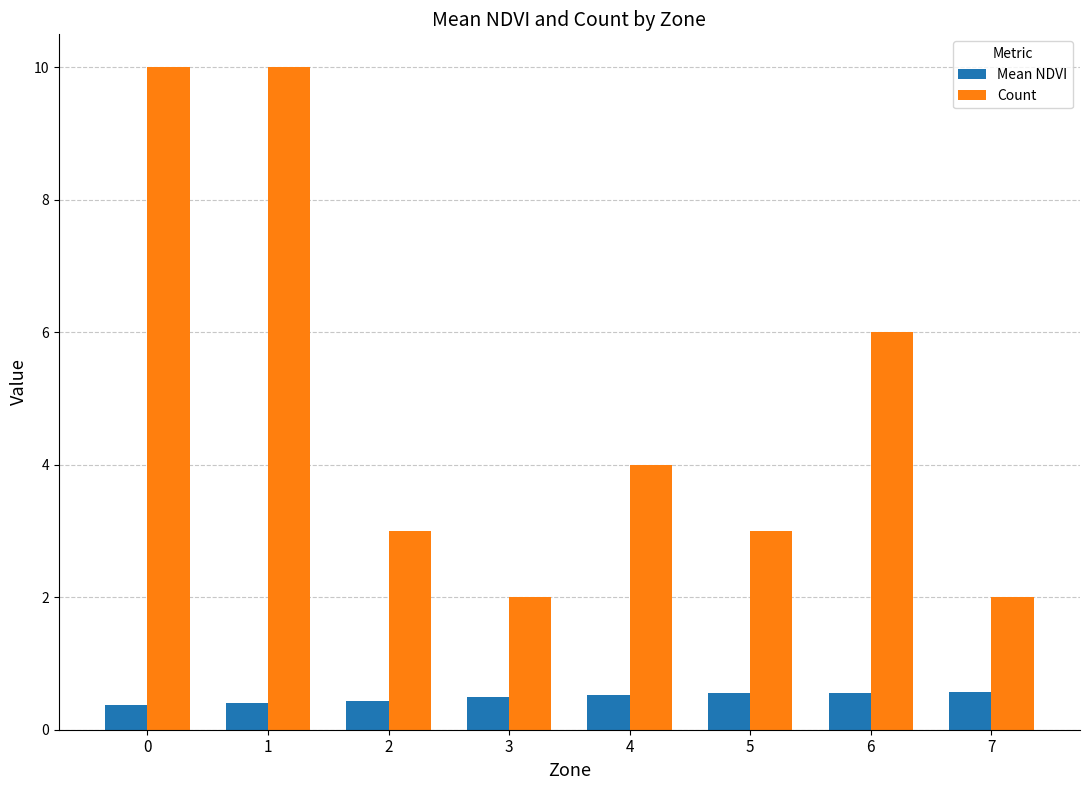

What is the difference between the second highest and minimum values in the Count series?

8.0